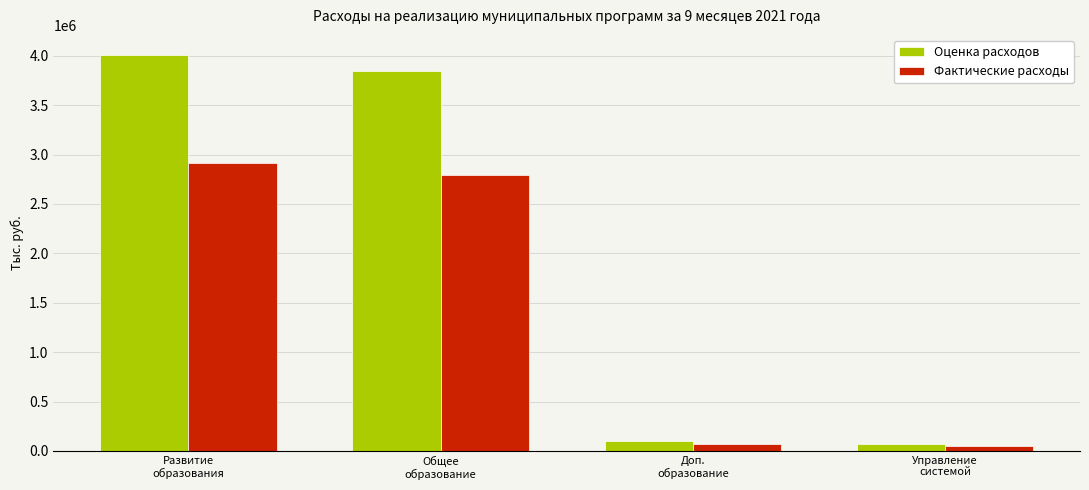

At how many categories does at least one series exceed 578494?

2